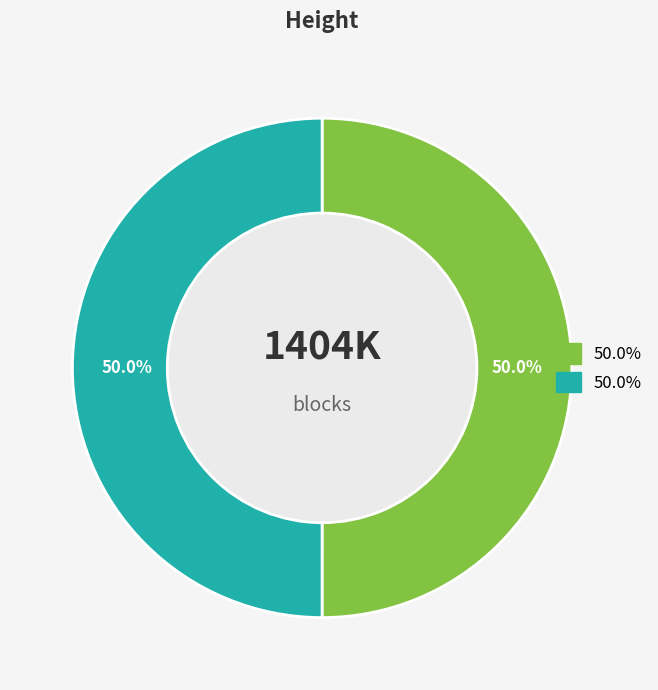

How many segments does this pie chart have?

2